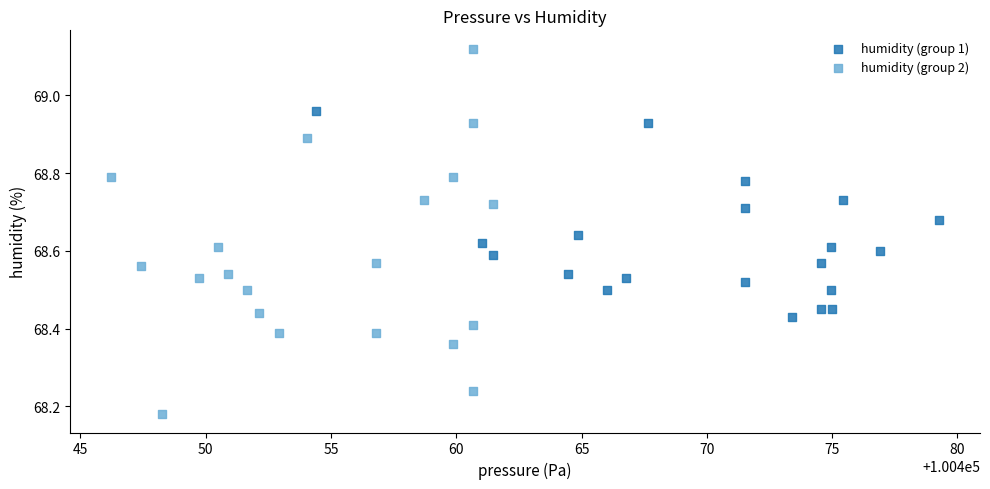

Which series has the largest Y range (max minus min)?

humidity (group 2)